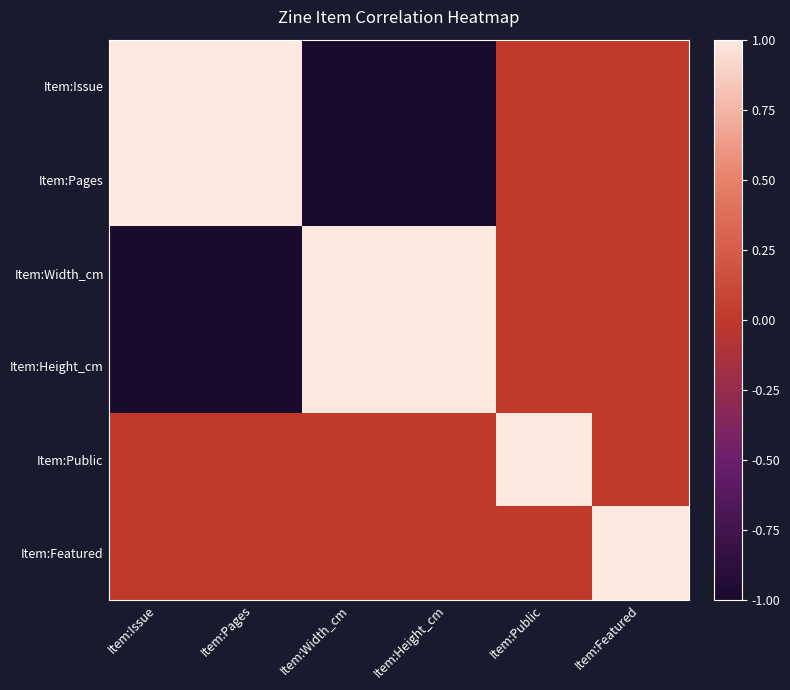

Which label corresponds to the smallest value in the chart?

Item:Width_cm